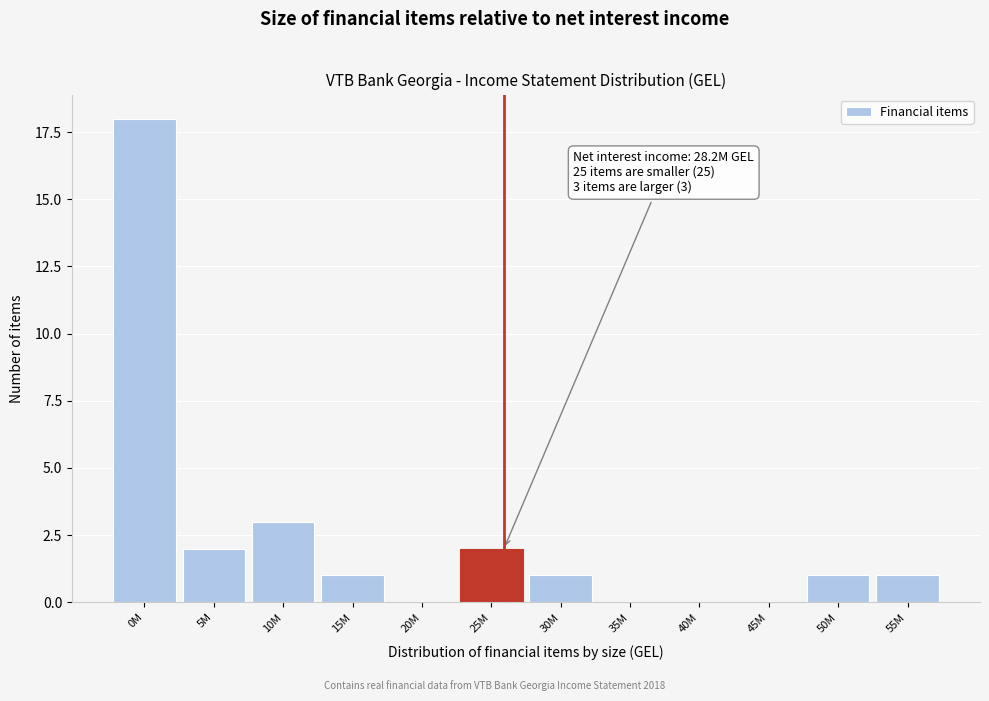

Reading left to right, list all the values displayed in this chart.

0M=18	5M=2	10M=3	15M=1	20M=0	25M=2	30M=1	35M=0	40M=0	45M=0	50M=1	55M=1